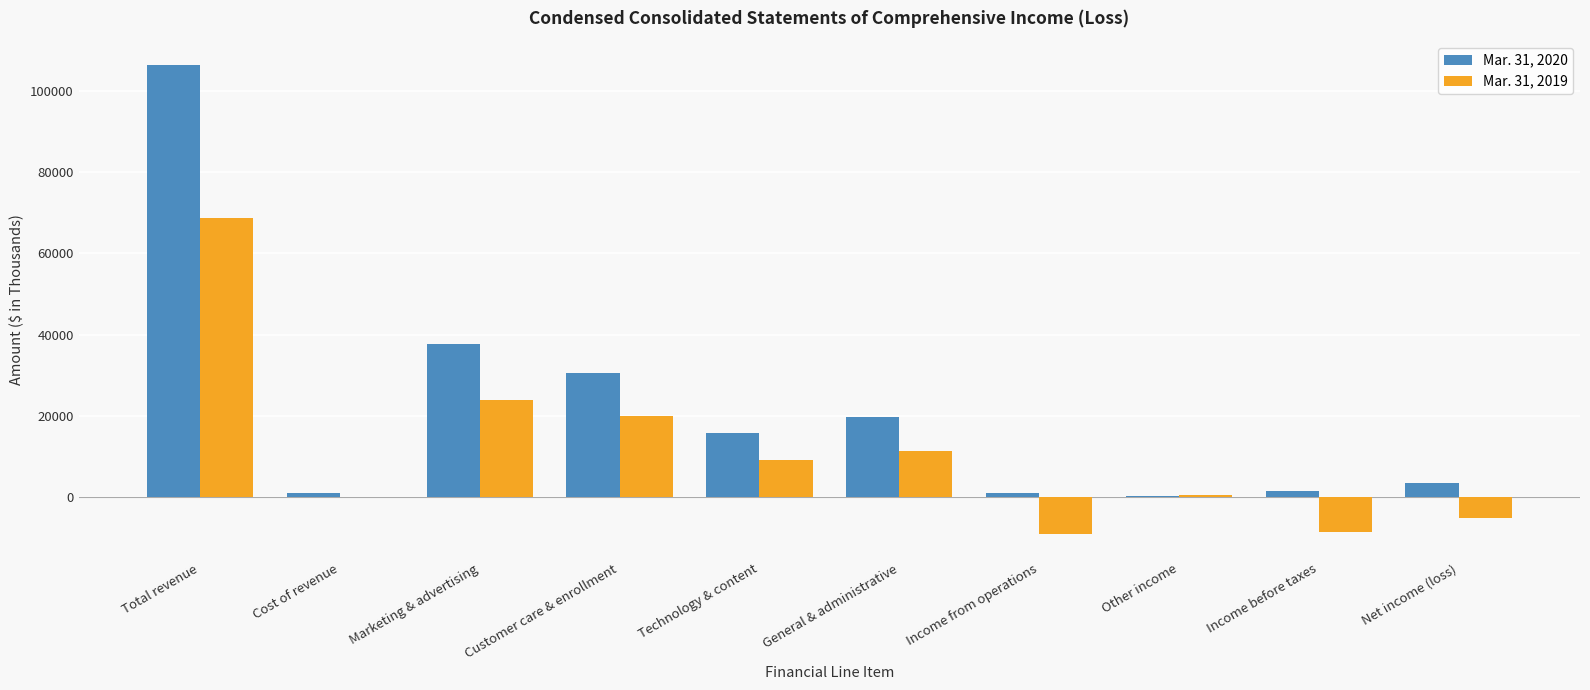

The value of Mar. 31, 2019 at Net income (loss) is -5159. True or false?

True